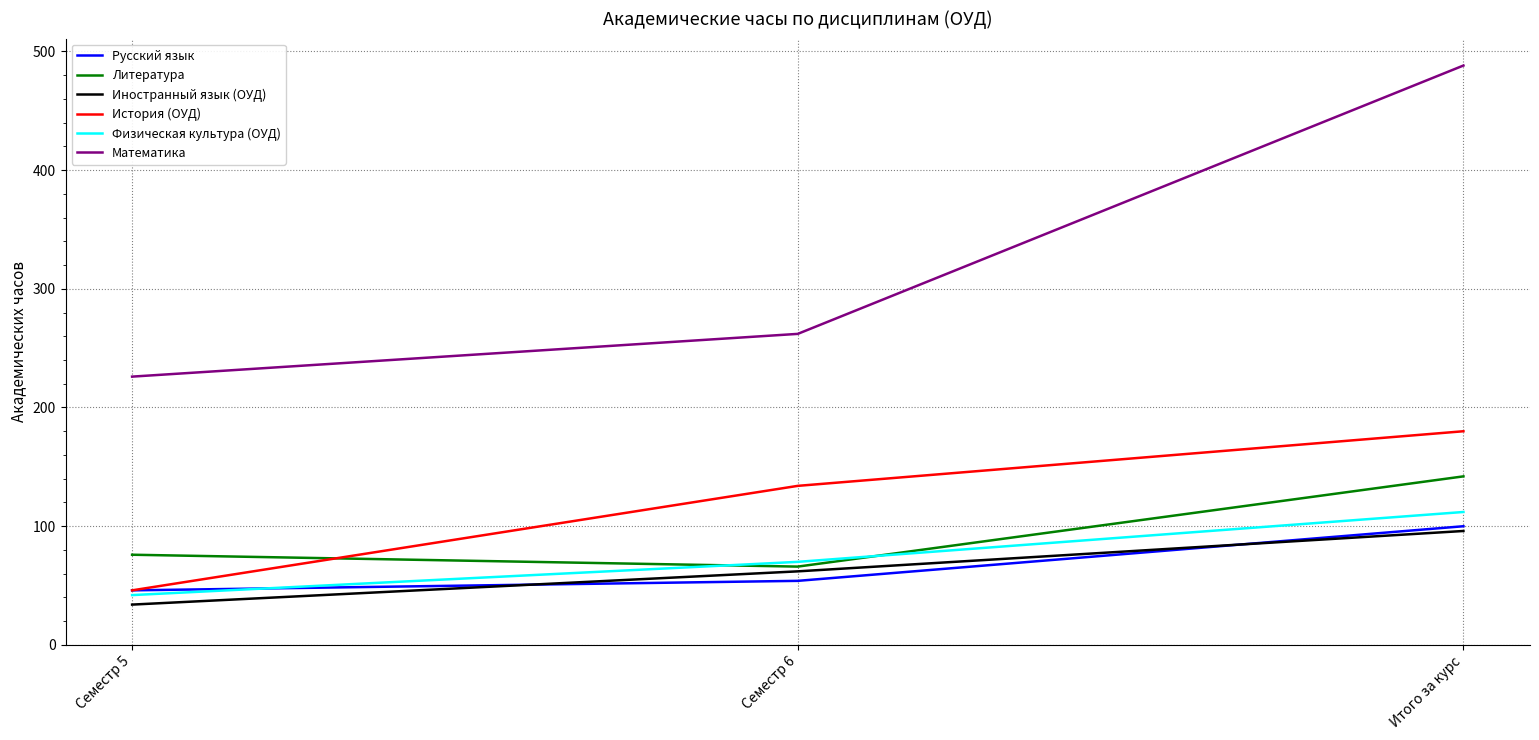

Count the Физическая культура (ОУД) values in the range 42 to 112.

3